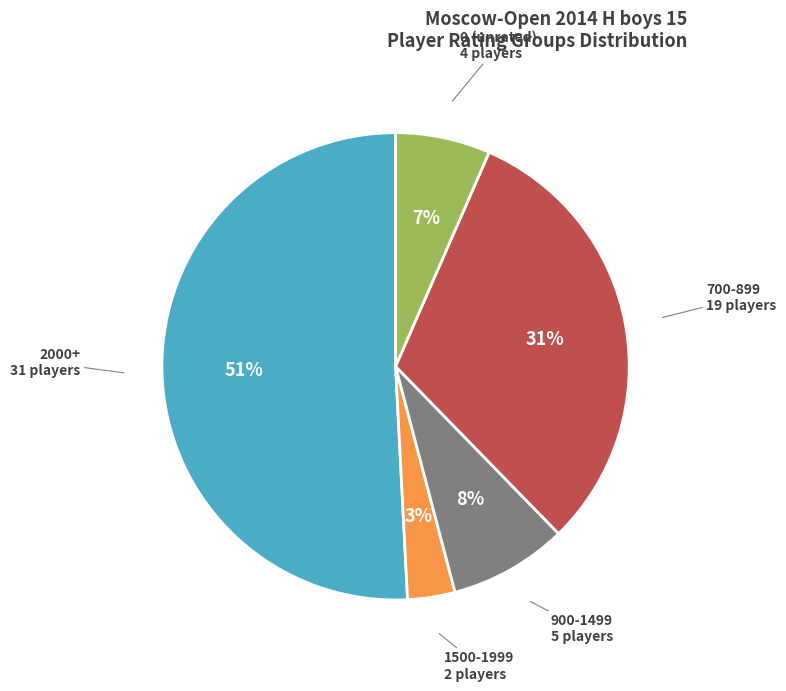

Is there a majority slice in this chart?

Yes